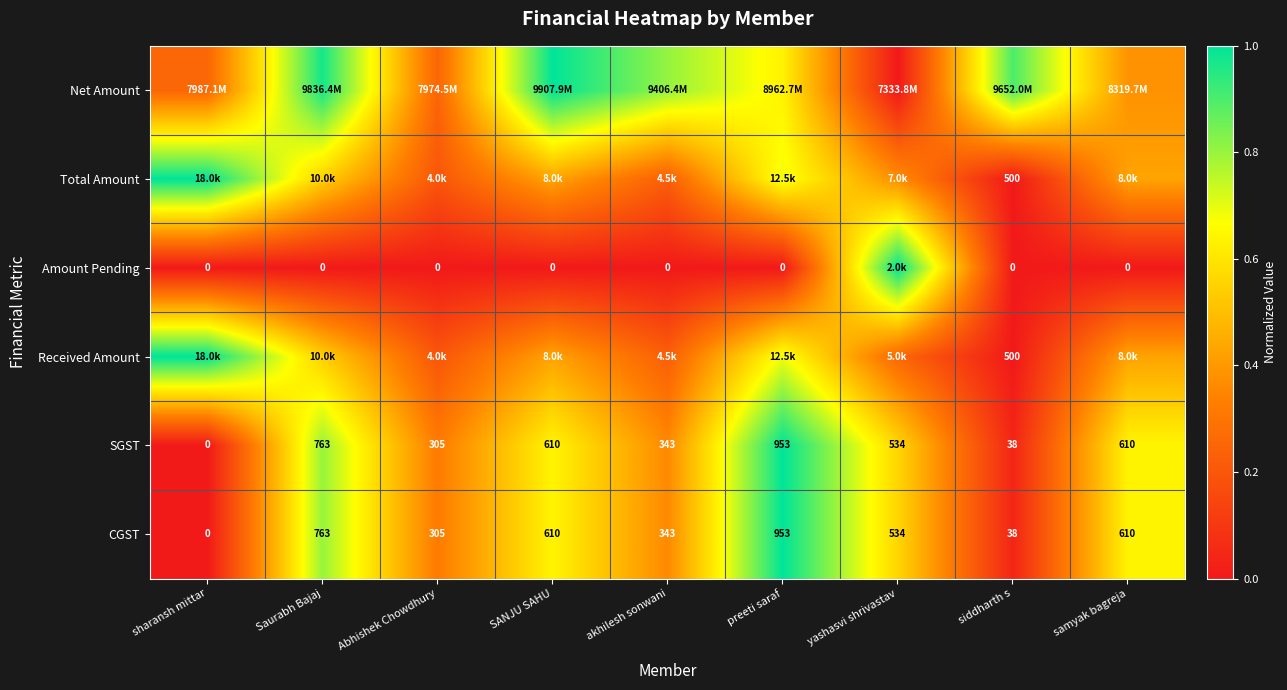

Which label corresponds to the largest value in the chart?

SANJU SAHU